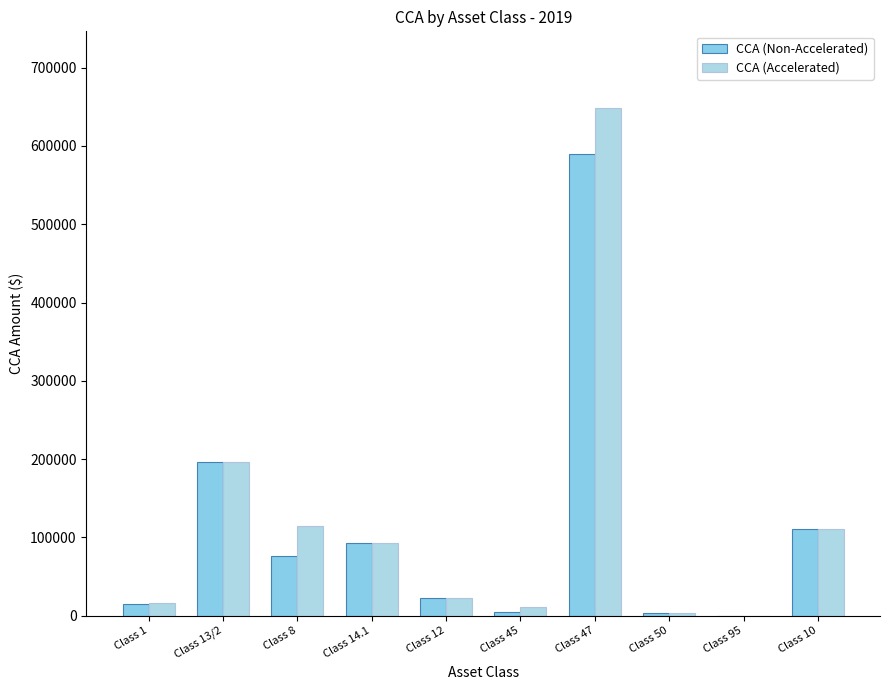

How many positive values does the CCA (Accelerated) series have?

9